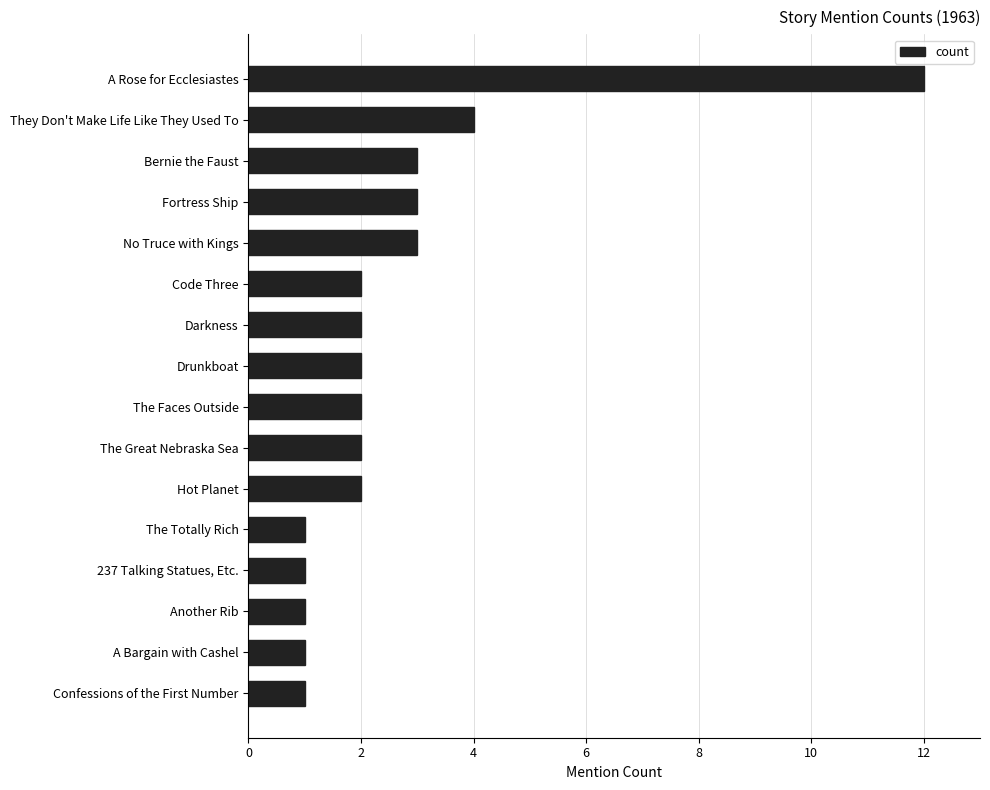

How many data points does each series have?

16